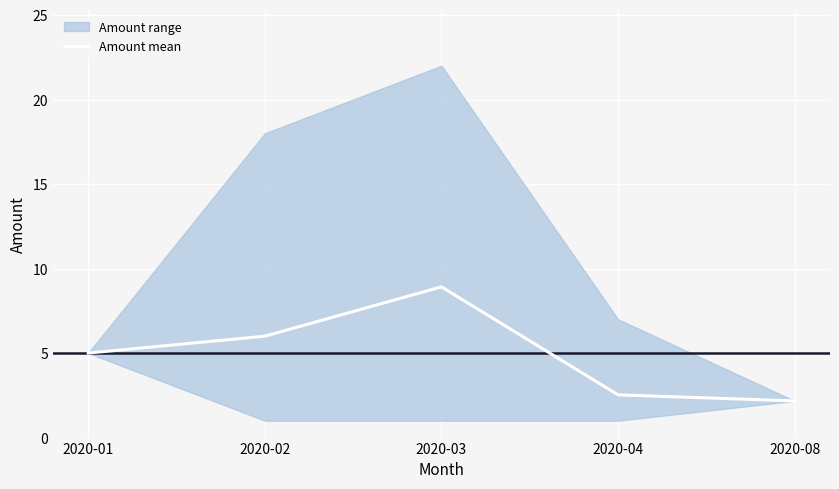

What is the change in value from 2020-01 to 2020-02?

+1.0